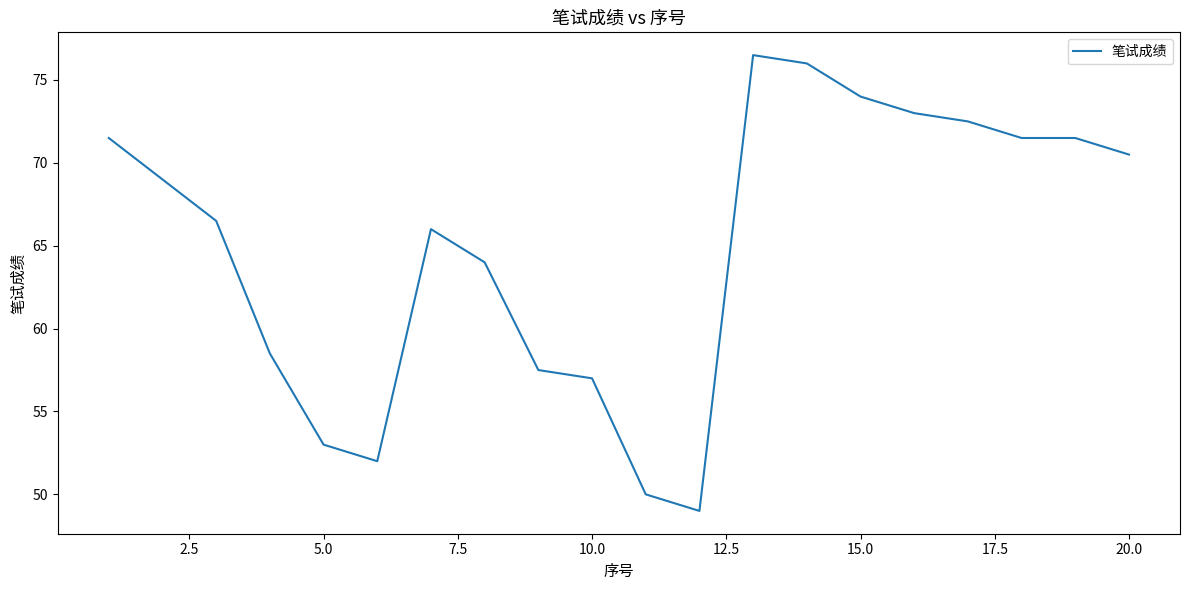

What is the maximum value shown in the chart?

76.5